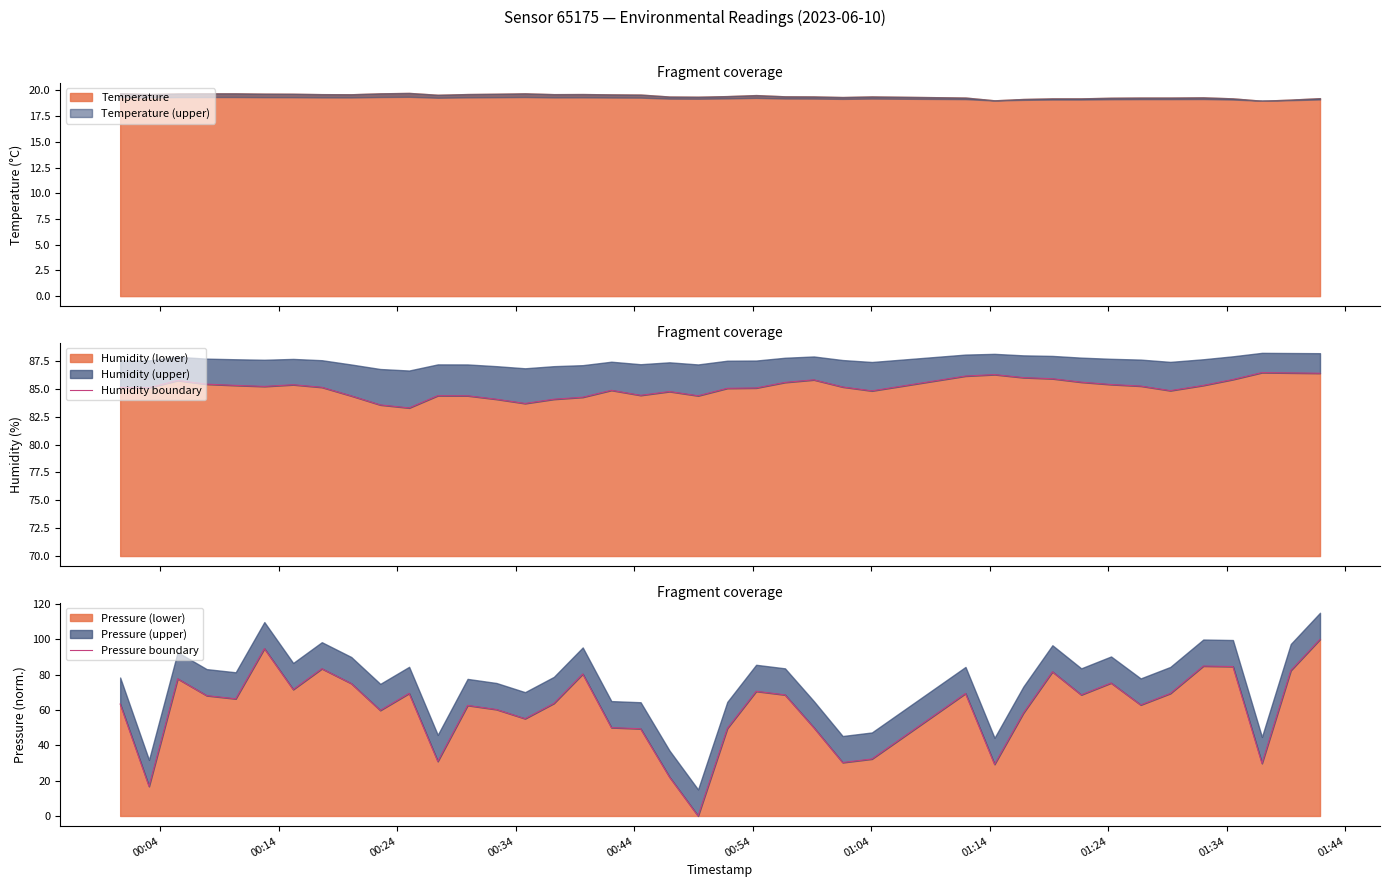

What is the average value of the Pressure boundary series?

60.4